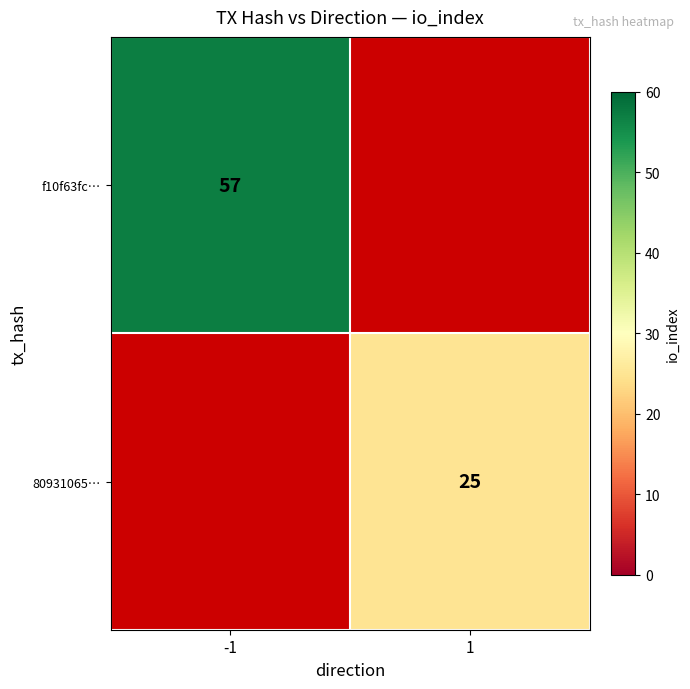

Is it true that f10f63fc… equals 57 at -1?

True